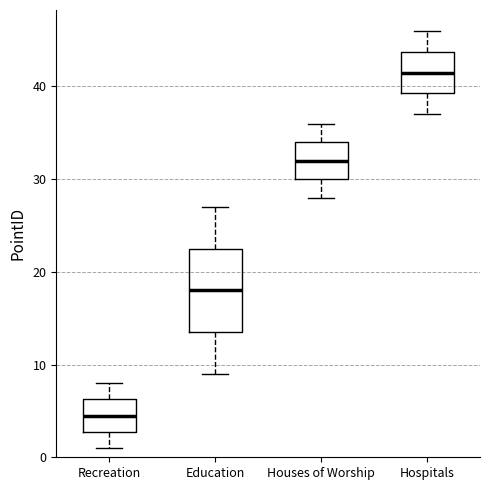

Comparing the boxes themselves (not the whiskers), which one is the tallest?

Education